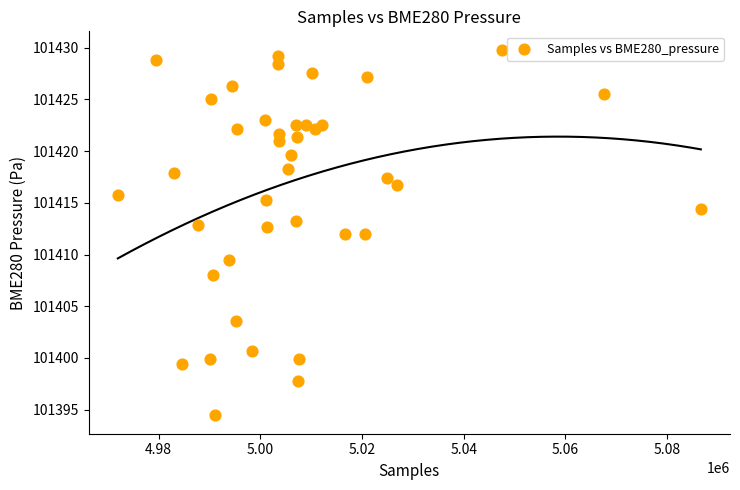

What is the range of Y values (max minus min)?

35.4